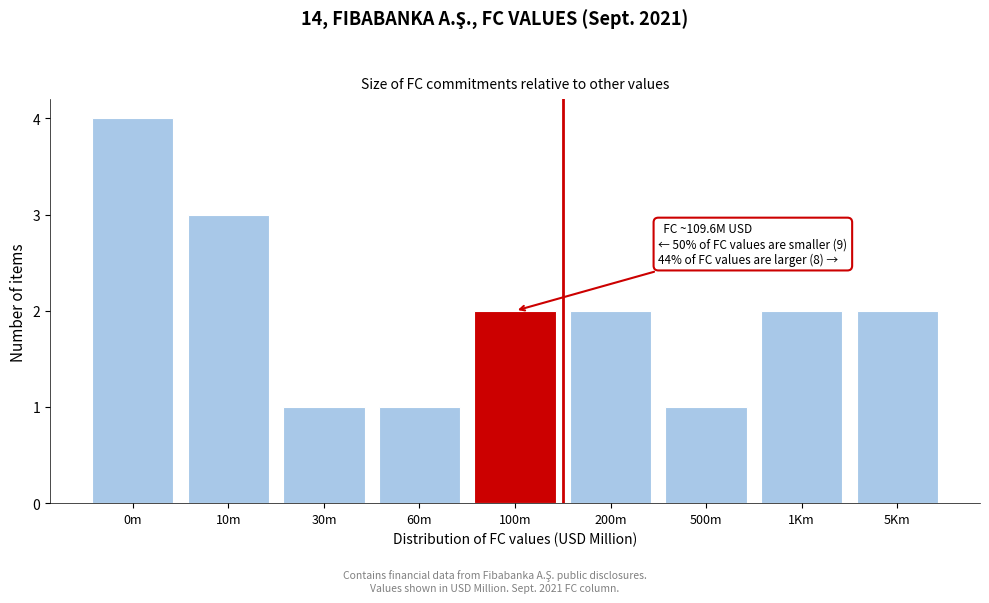

Reading left to right, list all the values displayed in this chart.

4	3	1	1	2	2	1	2	2